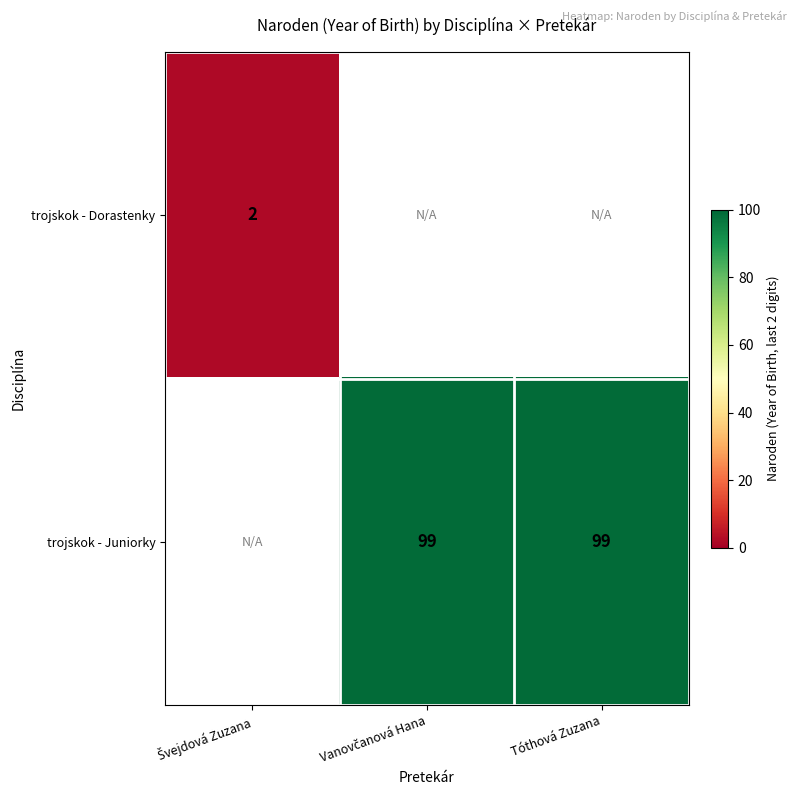

Which category has the highest value in the trojskok - Juniorky series?

Švejdová Zuzana